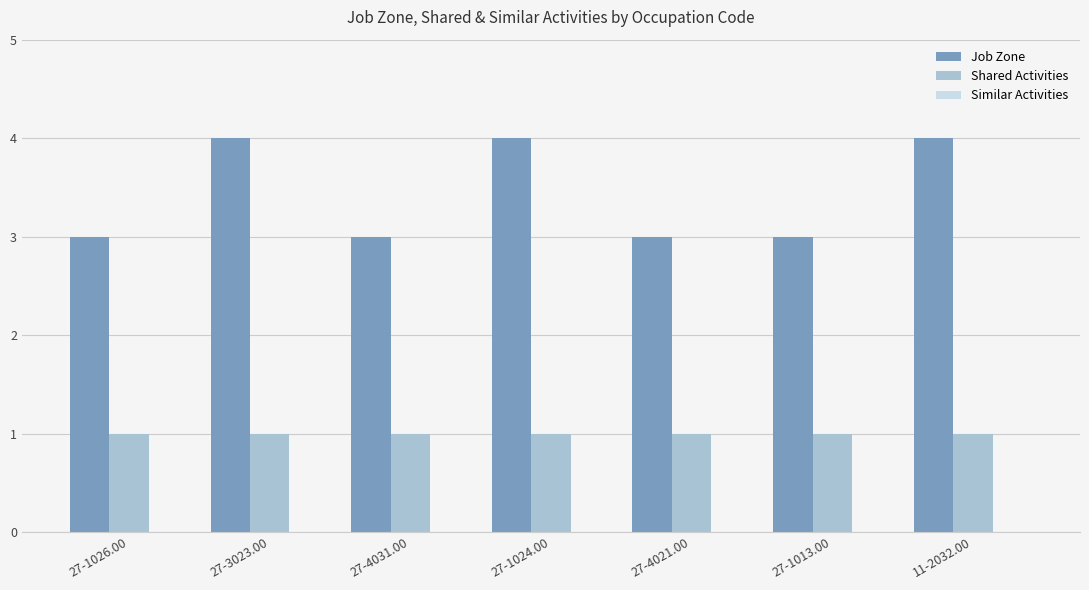

True or false: Shared Activities has a value of 2 at 27-3023.00.

False